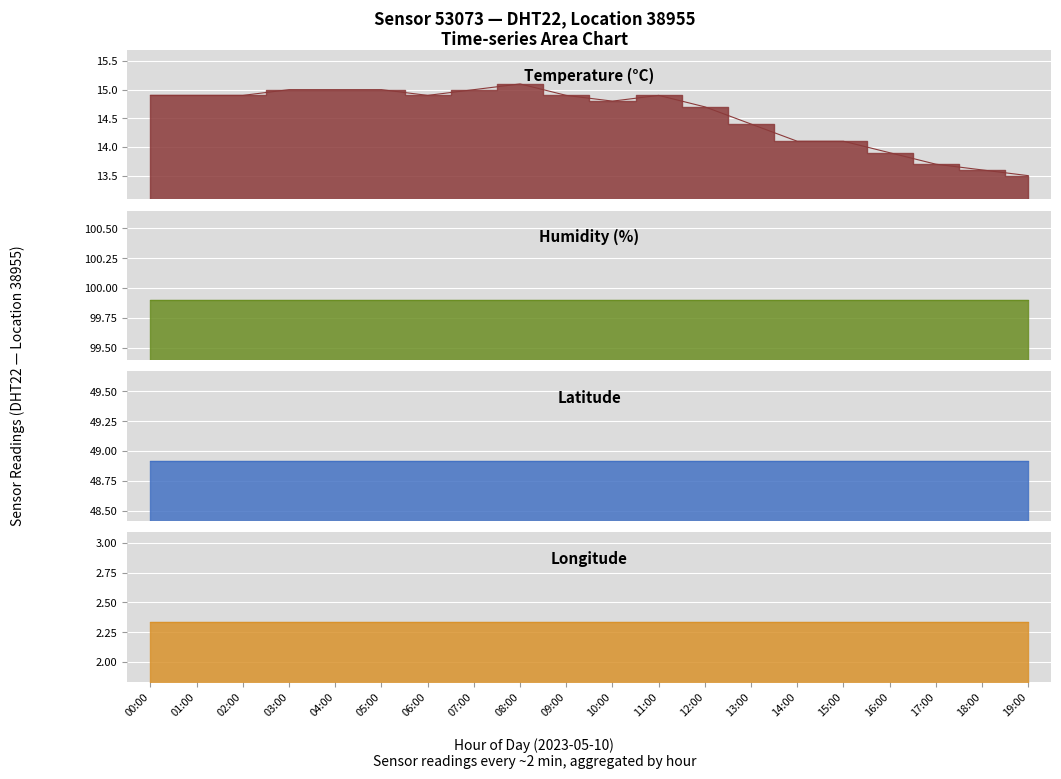

What is the minimum value for lon?

2.3